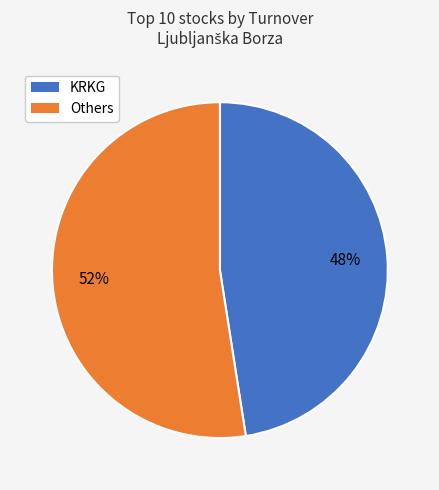

Is there a majority slice in this chart?

Yes